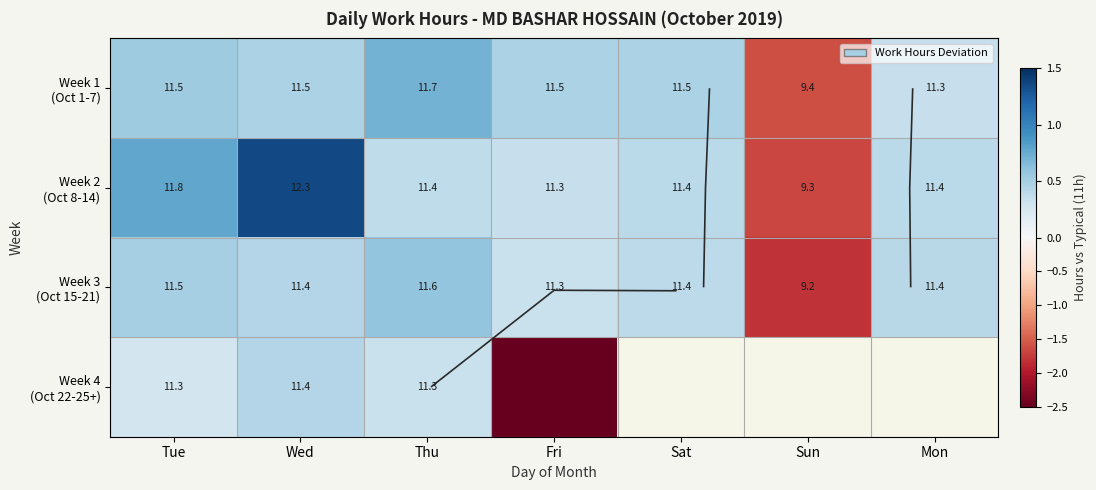

The Week 4 (Oct 22-25+) series shows -4.4 at Fri. True or false?

False